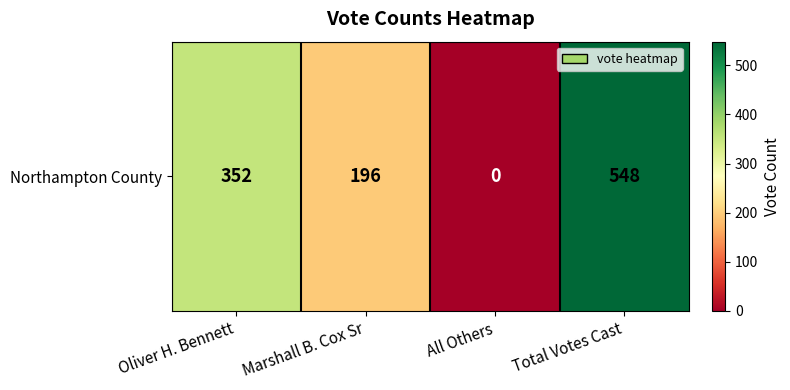

The value at Total Votes Cast is 548. True or false?

True